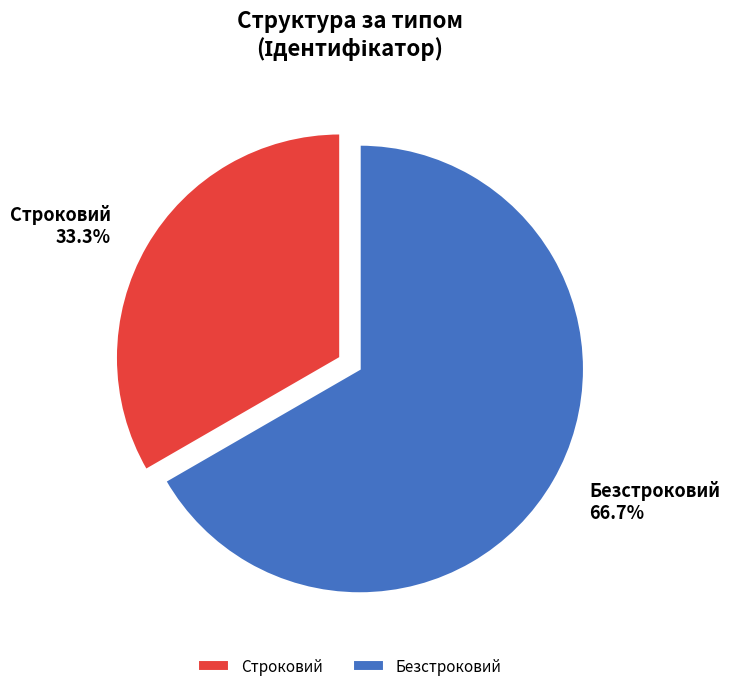

What percentage do Строковий and Безстроковий together represent?

100.0%